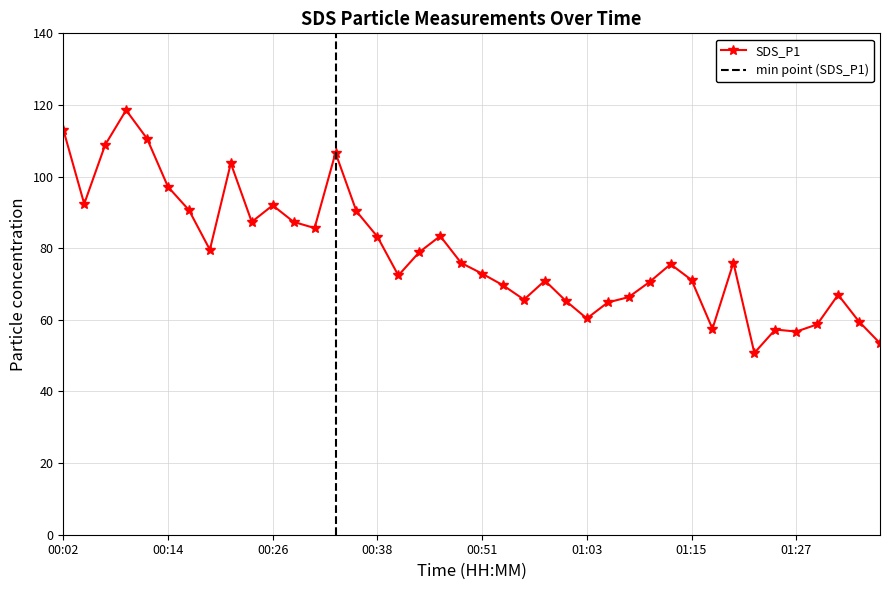

How many interior local peaks (higher than both neighbors) does the data have?

10